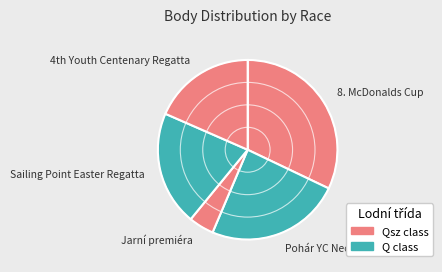

True or false: 8. McDonalds Cup accounts for 32% of the total.

True